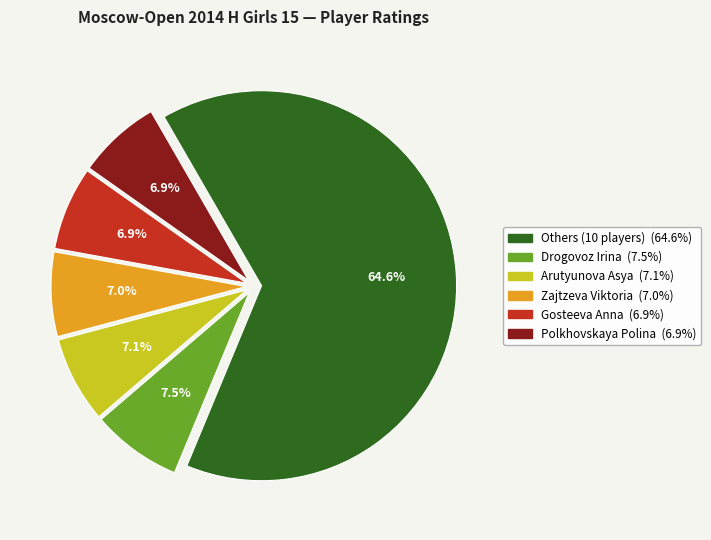

Is there a majority slice in this chart?

Yes